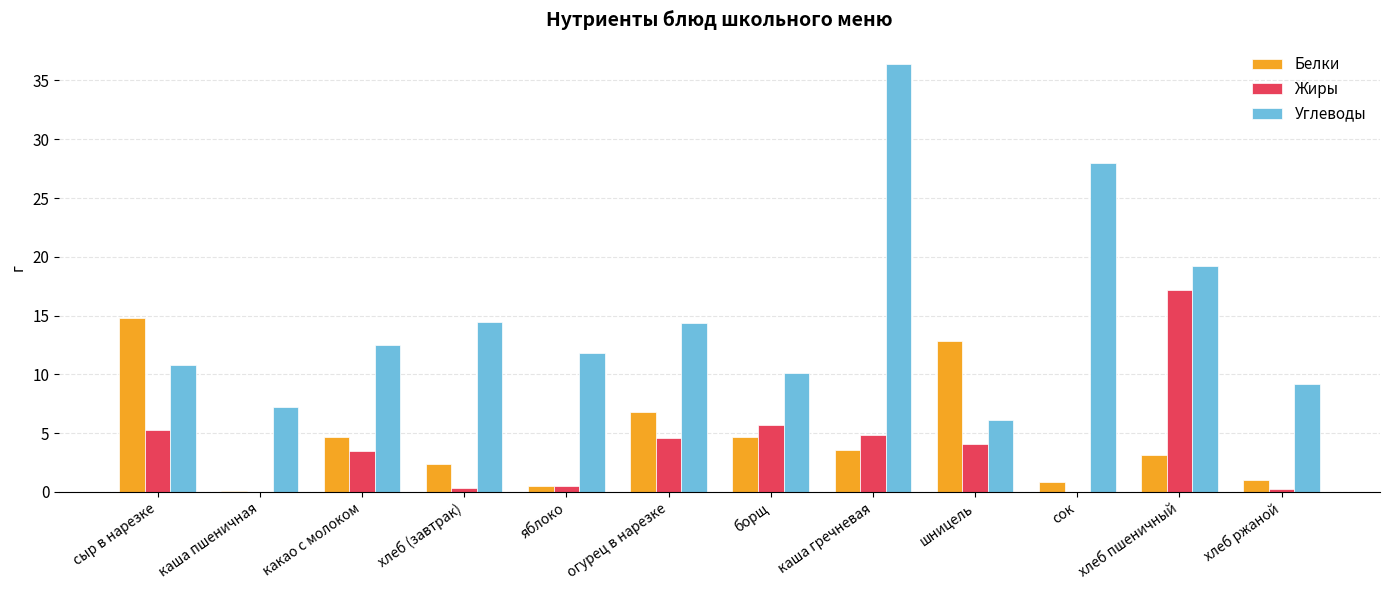

What is the sum of the Жиры values at хлеб ржаной and яблоко?

0.7